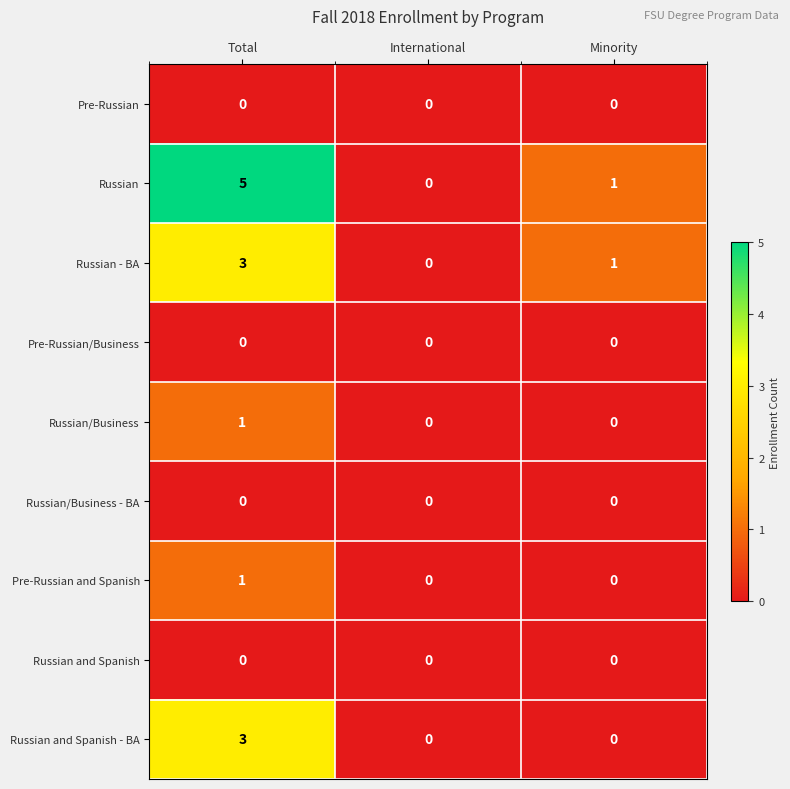

Which series changed the most between Total and International?

Russian